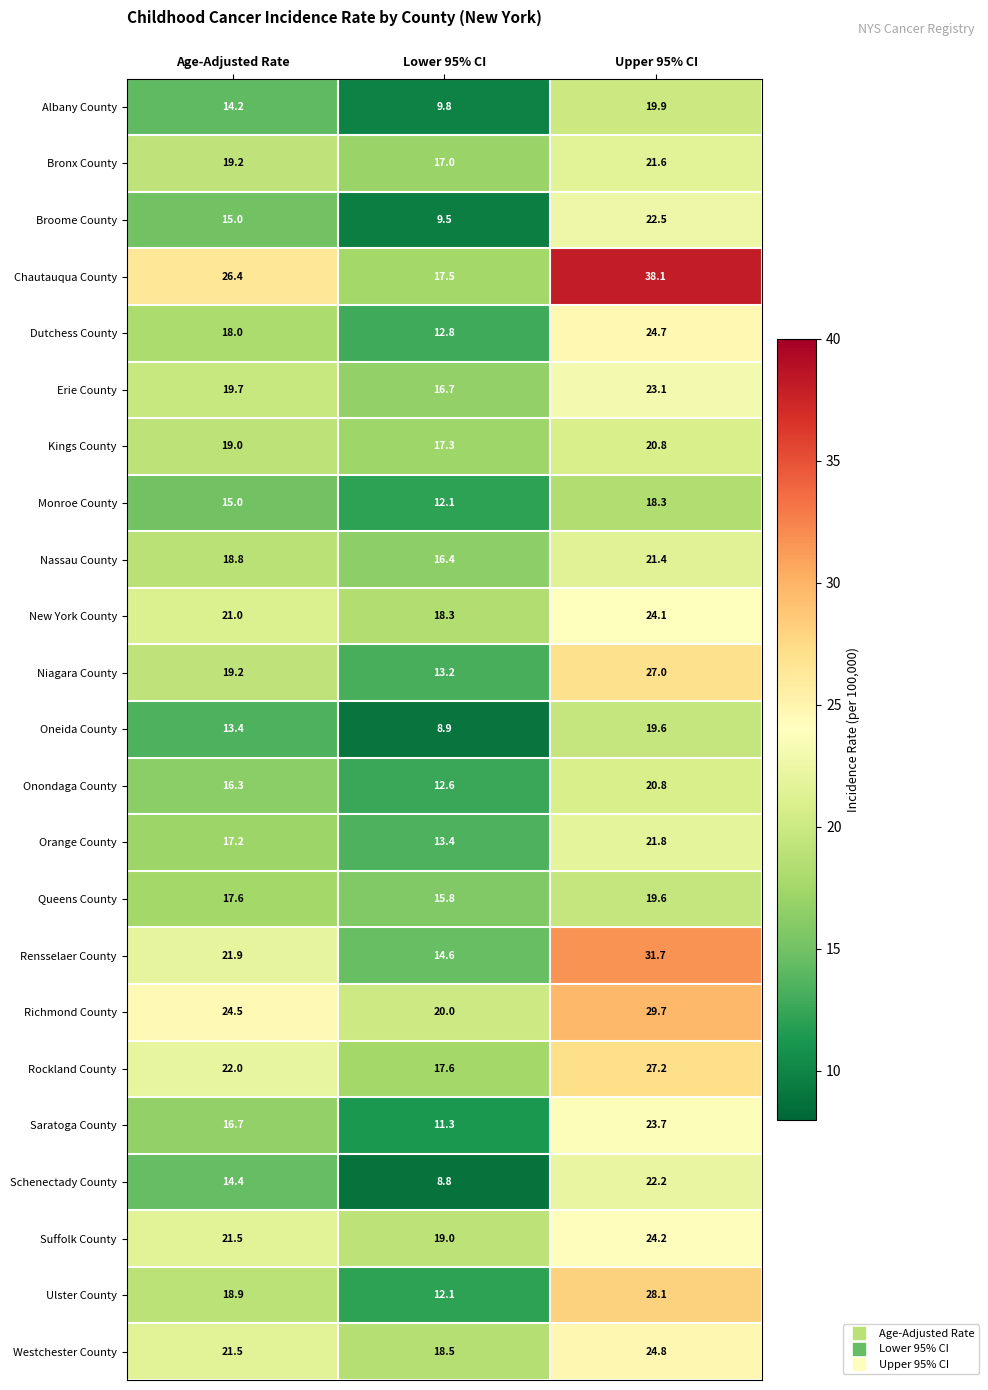

Is it true that Kings County equals 4.4 at Upper 95% CI?

False